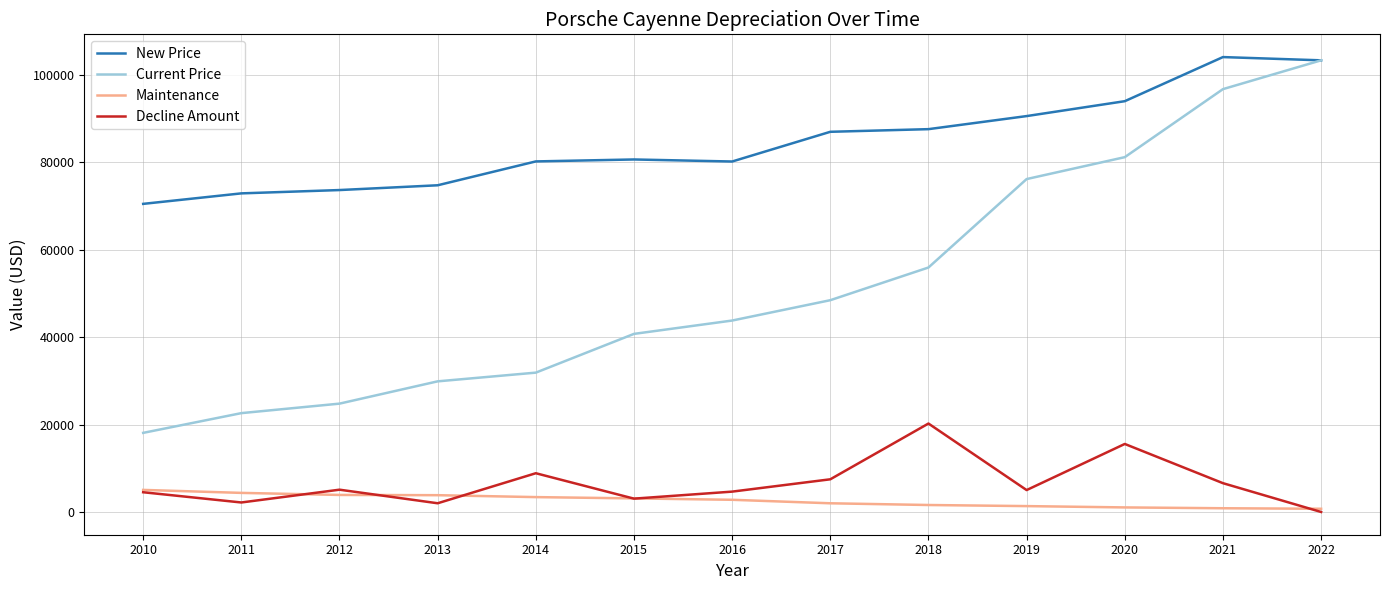

Which series has the largest total across all categories?

New Price